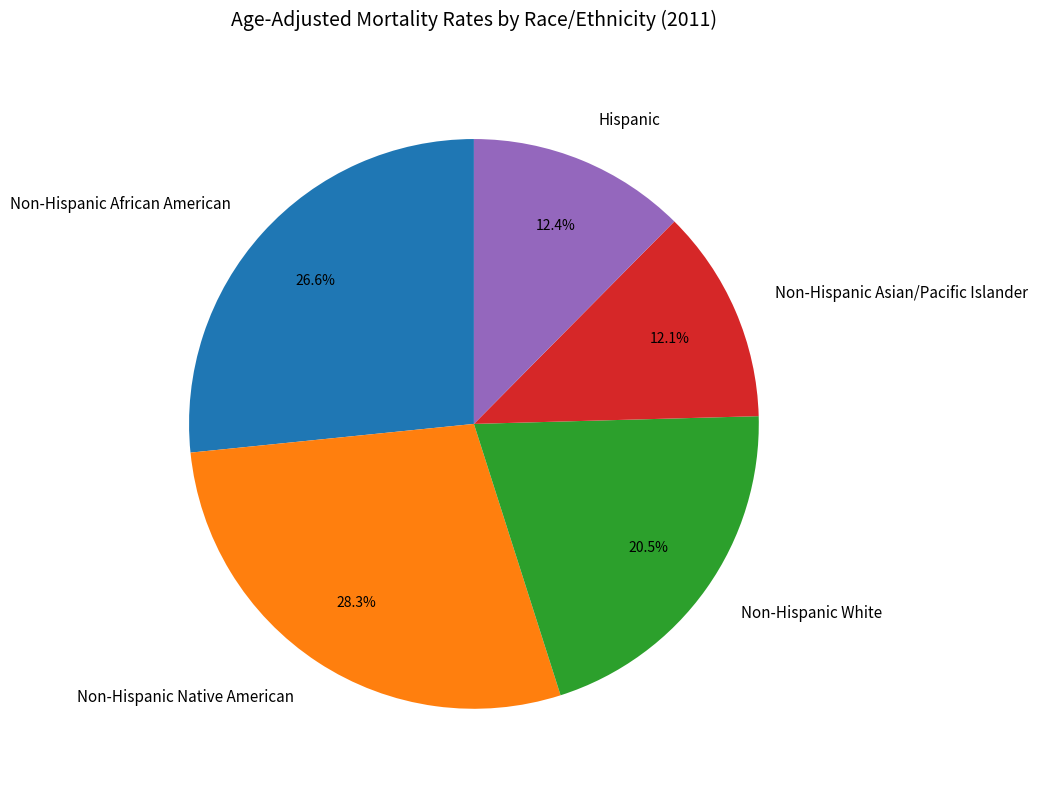

Count the number of slices in the pie.

5